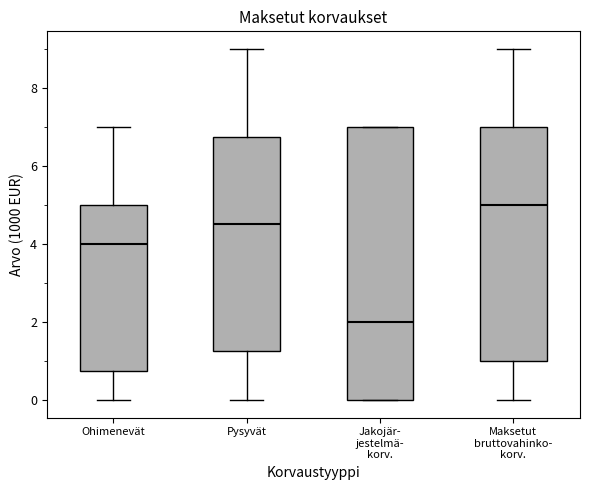

Comparing the boxes themselves (not the whiskers), which one is the tallest?

Jakojär- jestelmä- korv.